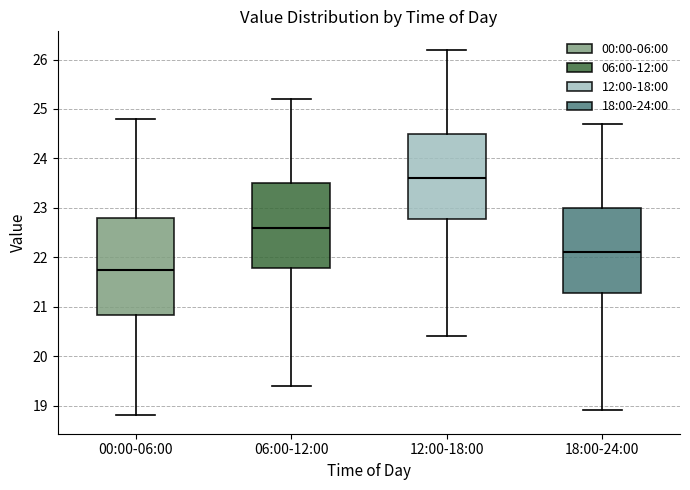

Reading left to right, read every box against the y-axis: the position of its median line, the range the box covers, and the ends of its whiskers. The values are not printed on the chart, so give them approximately, as read against the axis.

00:00-06:00: median 21.7, box 20.8 to 22.8, whiskers 18.8 to 24.8
06:00-12:00: median 22.6, box 21.8 to 23.5, whiskers 19.4 to 25.2
12:00-18:00: median 23.6, box 22.8 to 24.5, whiskers 20.4 to 26.2
18:00-24:00: median 22.1, box 21.3 to 23.0, whiskers 18.9 to 24.7